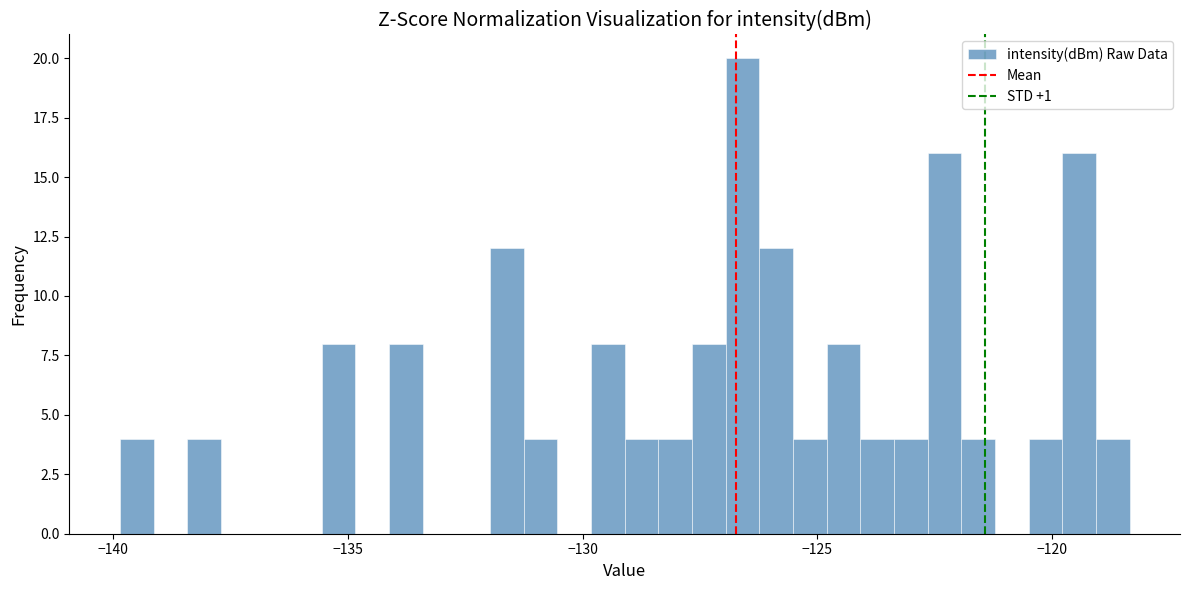

Around what value on the x-axis is the tallest bar? Give the approximate position of its centre, as read against the axis.

-126.5